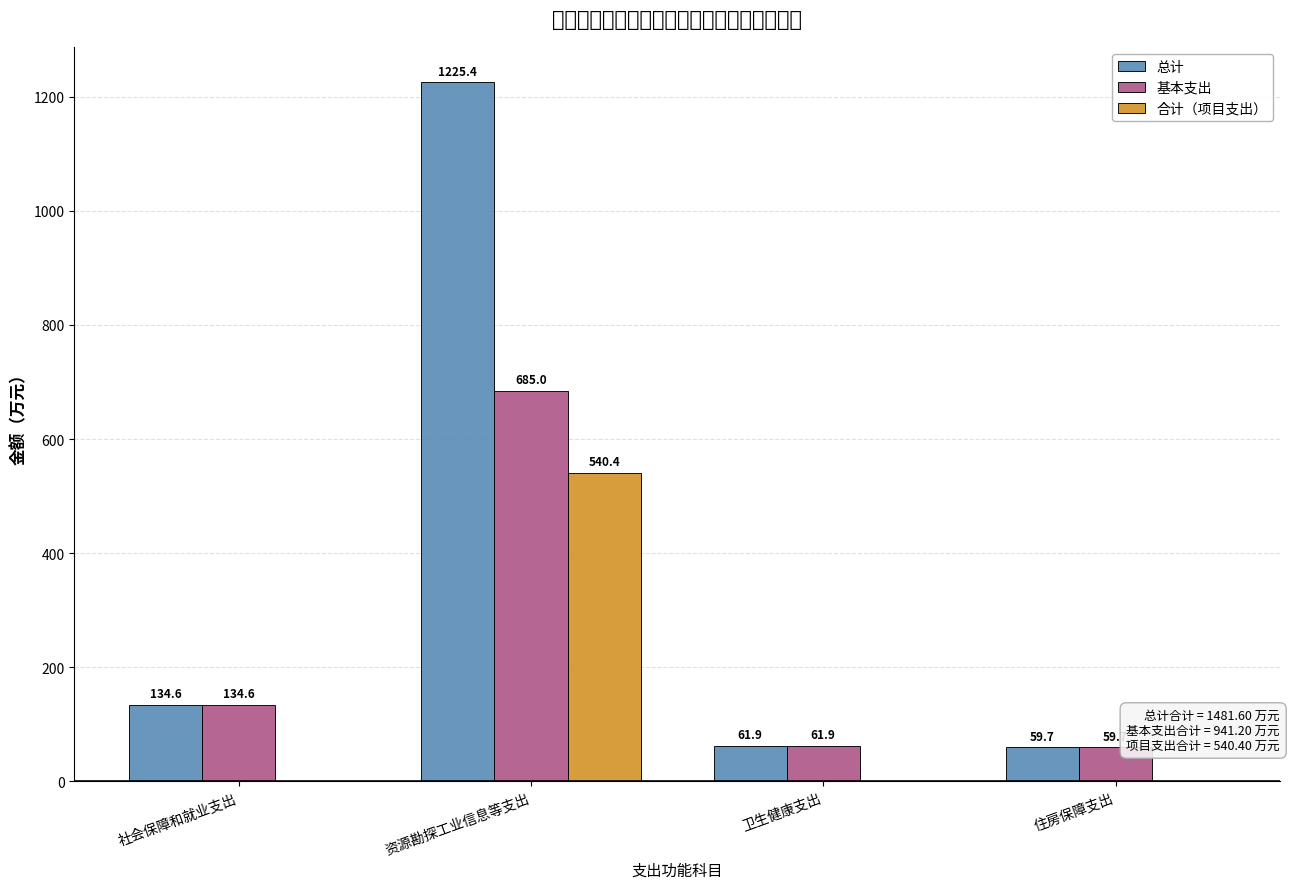

Where does the 总计 series first go above 134?

社会保障和就业支出